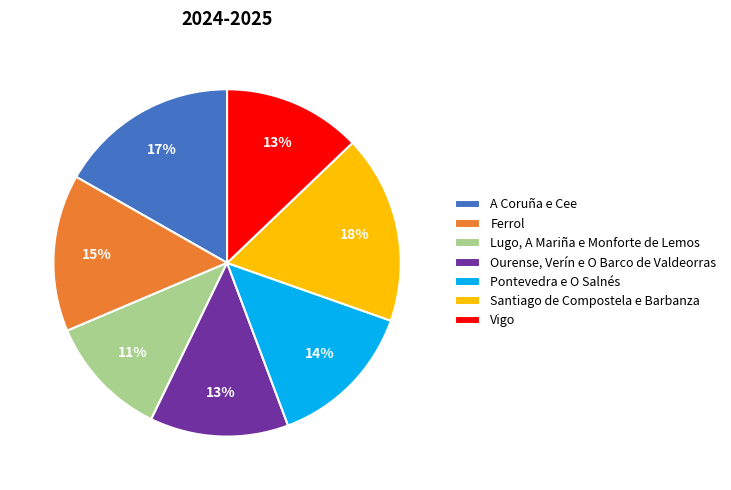

Is there a majority slice in this chart?

No